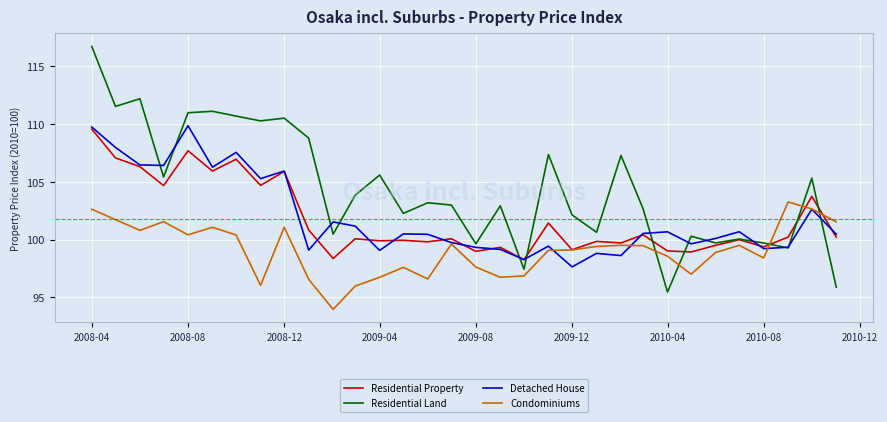

Rank the series by their maximum value, from highest to lowest.

Residential Land, Detached House, Residential Property, Condominiums